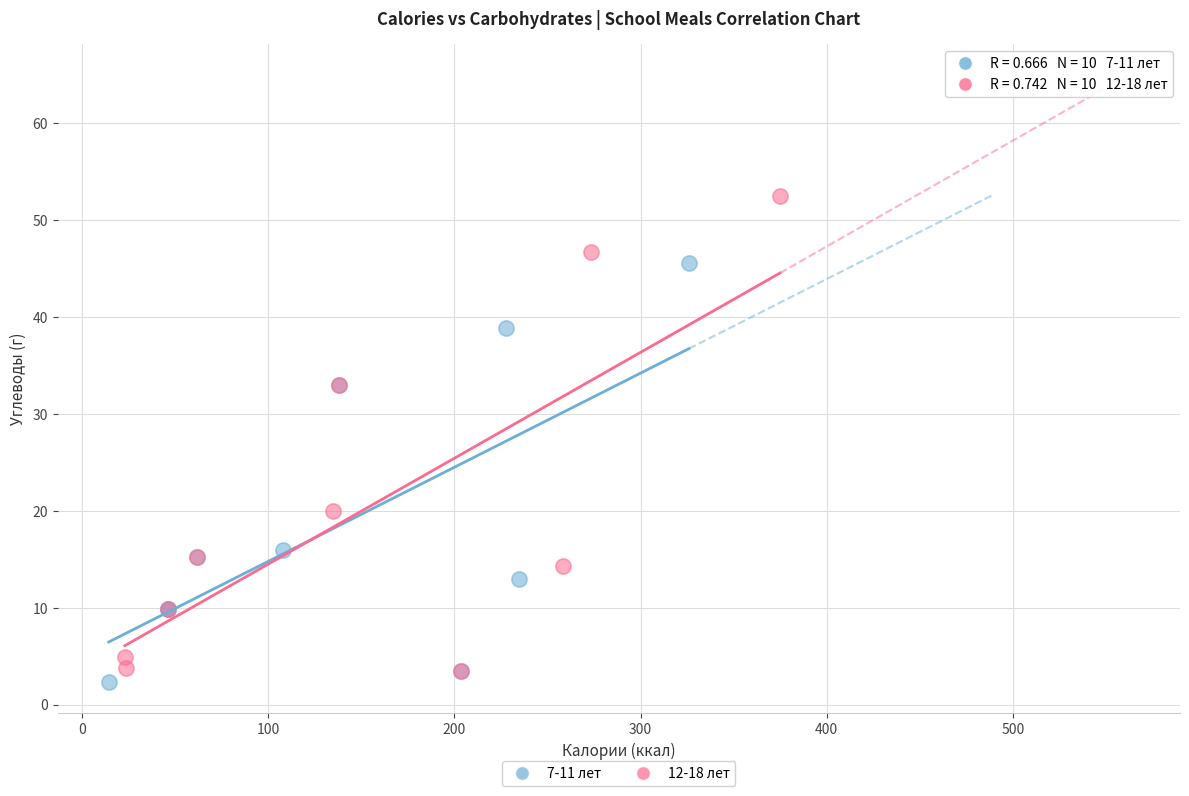

What are all the series names shown in the legend?

7-11 лет, 12-18 лет